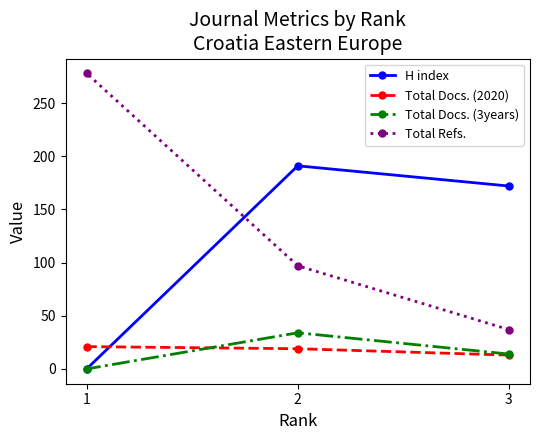

Reading left to right, transcribe all the data shown in this chart.

H index: 1=0	2=191	3=172
Total Docs. (2020): 1=21	2=19	3=13
Total Docs. (3years): 1=0	2=34	3=14
Total Refs.: 1=278	2=97	3=37